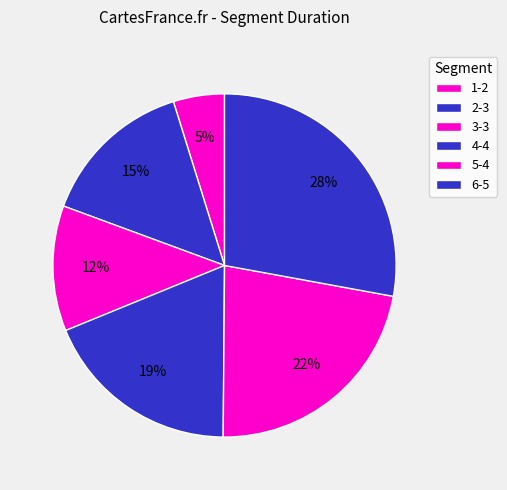

What is the ratio of the value at 1-2 to the value at 2-3?

0.3